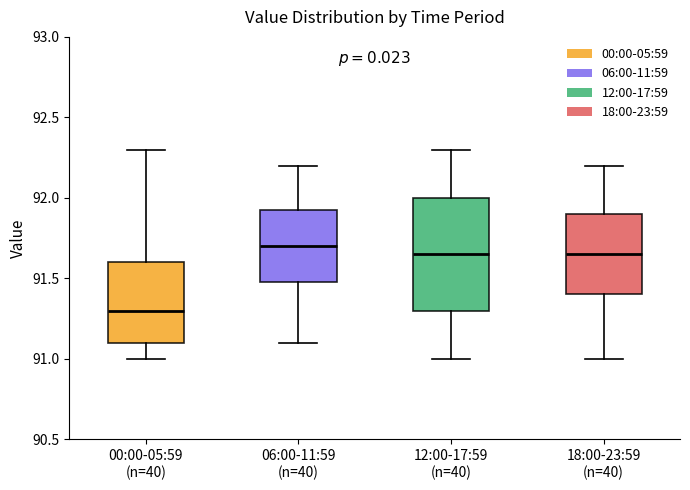

Which box is the tallest, from its lower edge to its upper edge?

12:00-17:59 (n=40)